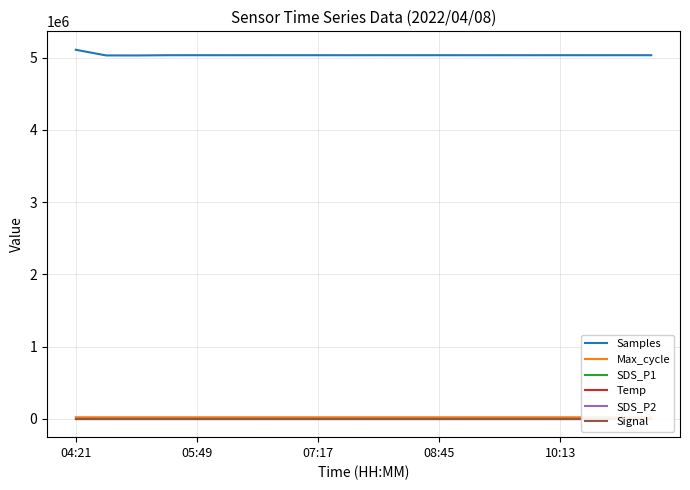

Does the chart display data point markers on the line(s)?

No